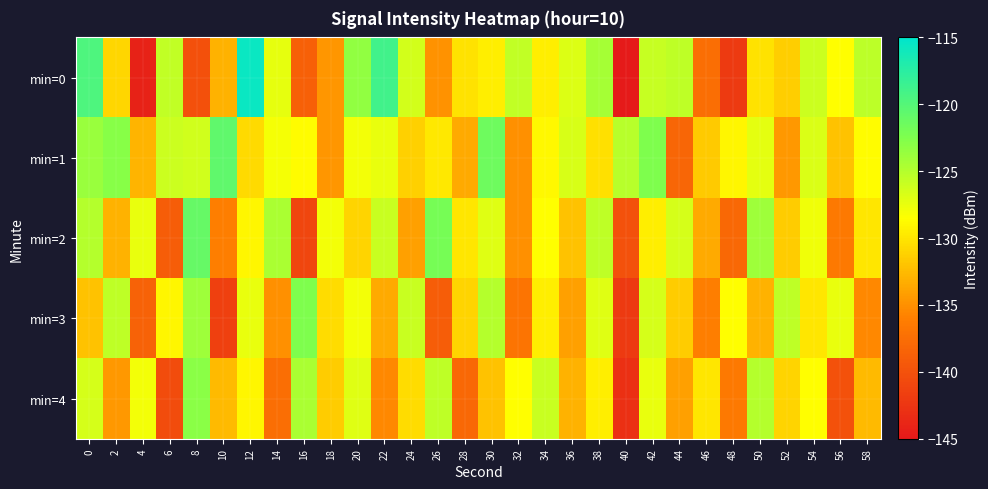

Between 10 and 44, which is larger?

44